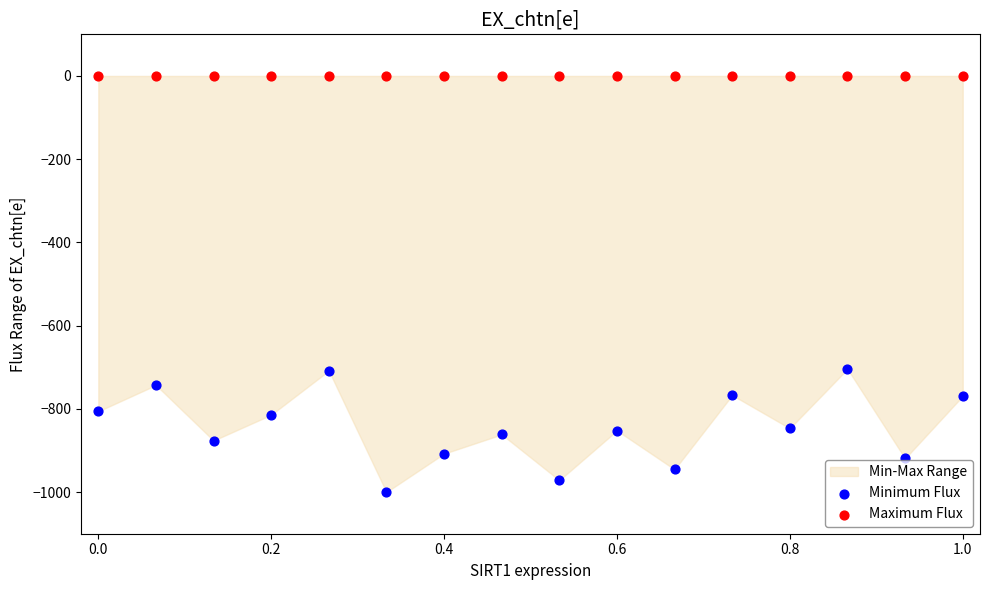

Which series contains the lowest Y value?

Minimum Flux